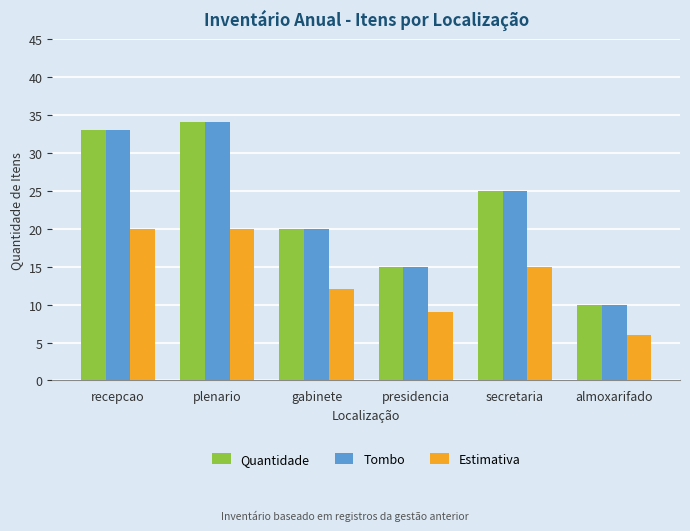

Where does the Estimativa series first go above 15?

recepcao